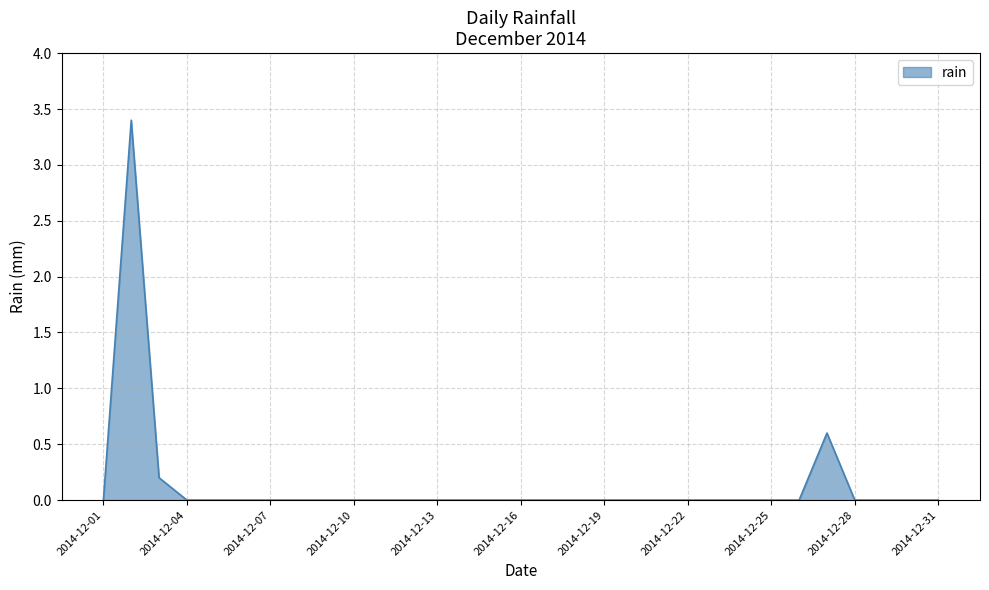

What is the greatest value displayed?

3.4